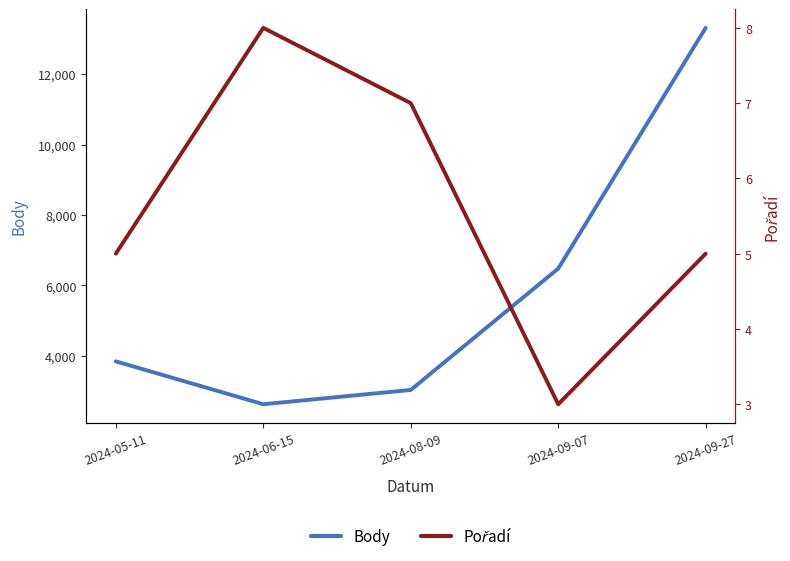

Reading left to right, transcribe all the data shown in this chart.

Body: 3837	2618	3024	6474	13315
Pořadí: 5	8	7	3	5